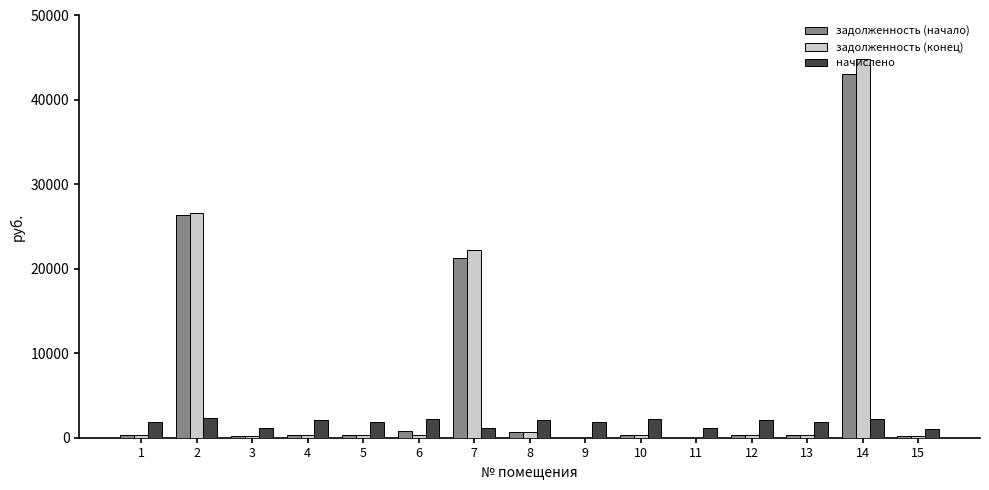

Is the value of задолженность (начало) at 8 greater than the value of начислено at 1?

No